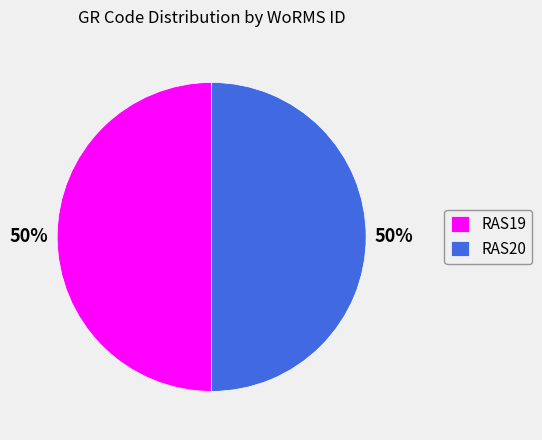

To the nearest percent, what is the average slice percentage?

50%